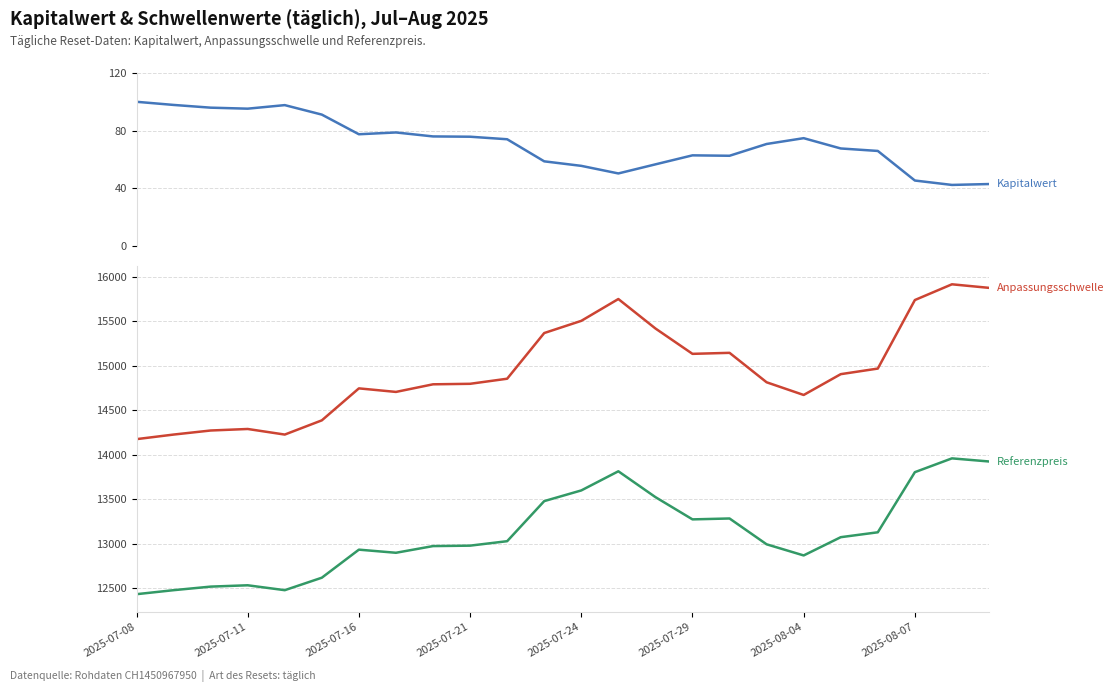

What is the spread (max minus min) of values at 11?

15308.6